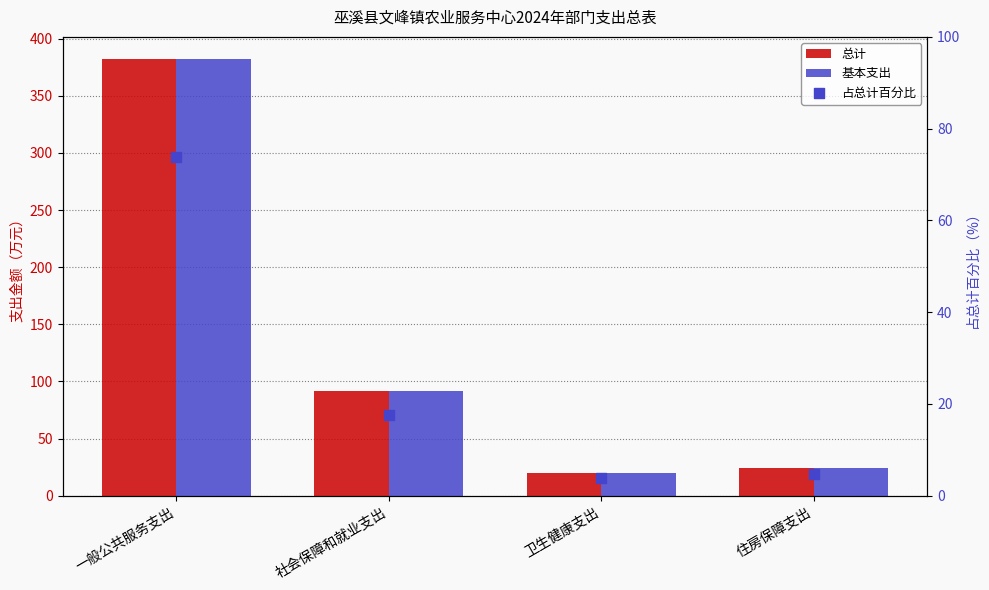

What is the total value across all series at 卫生健康支出?

44.3